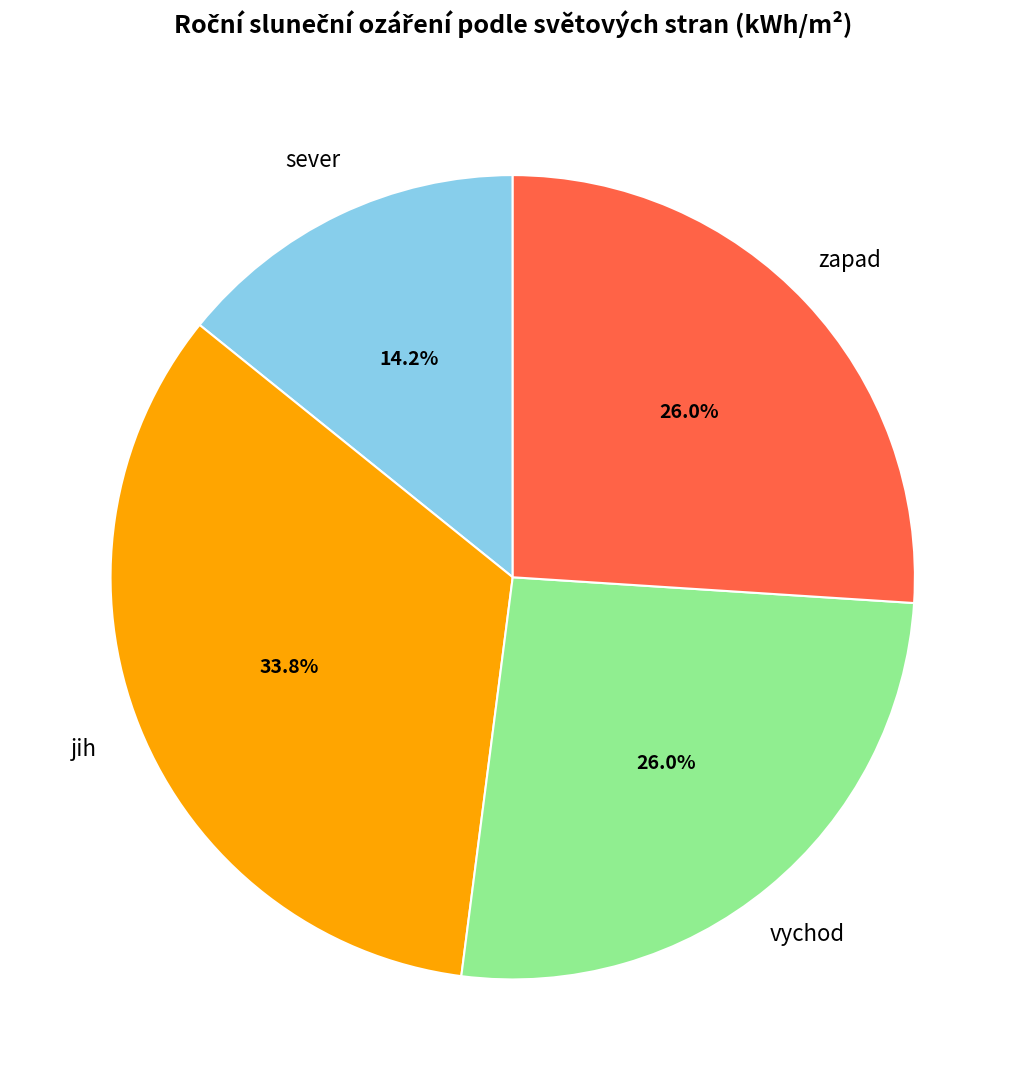

Is there a majority slice in this chart?

No